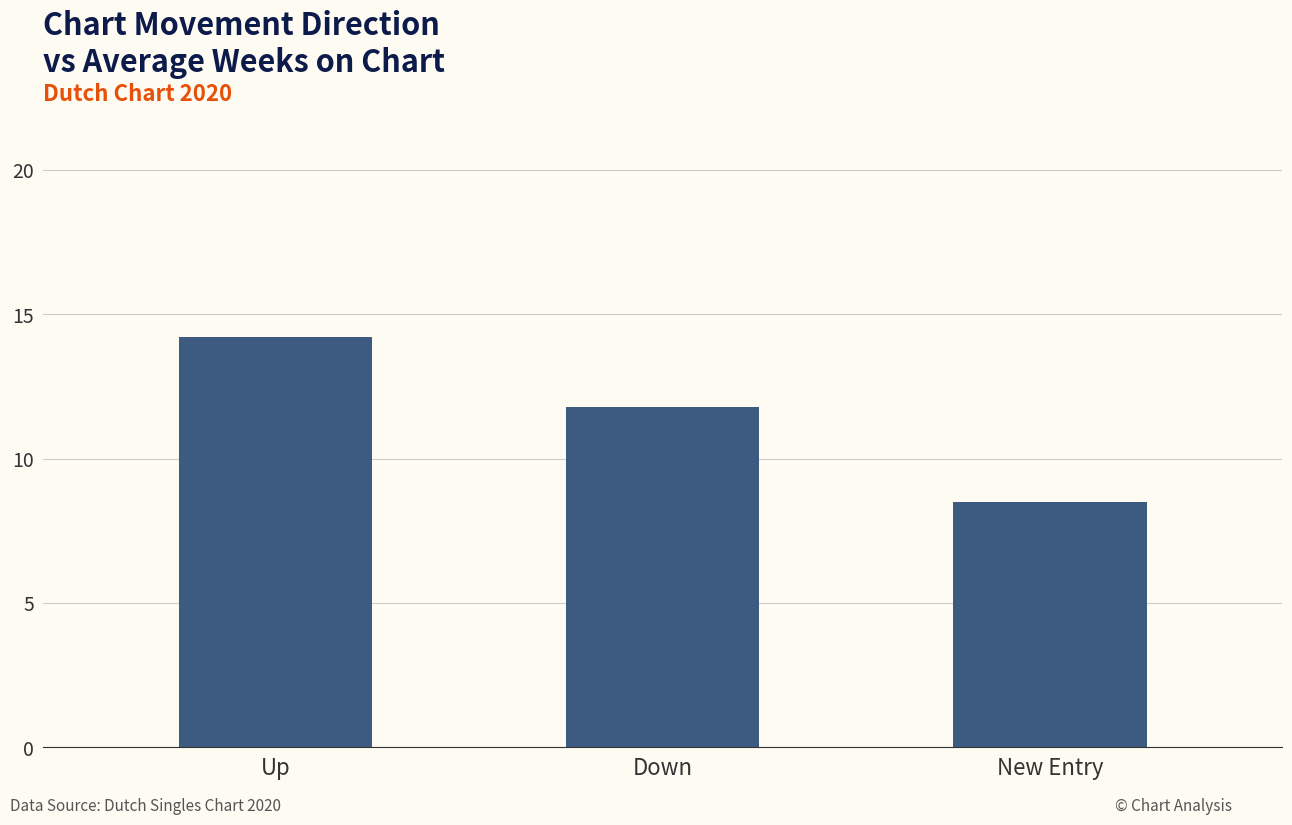

At which label is the value closest to 11?

Down